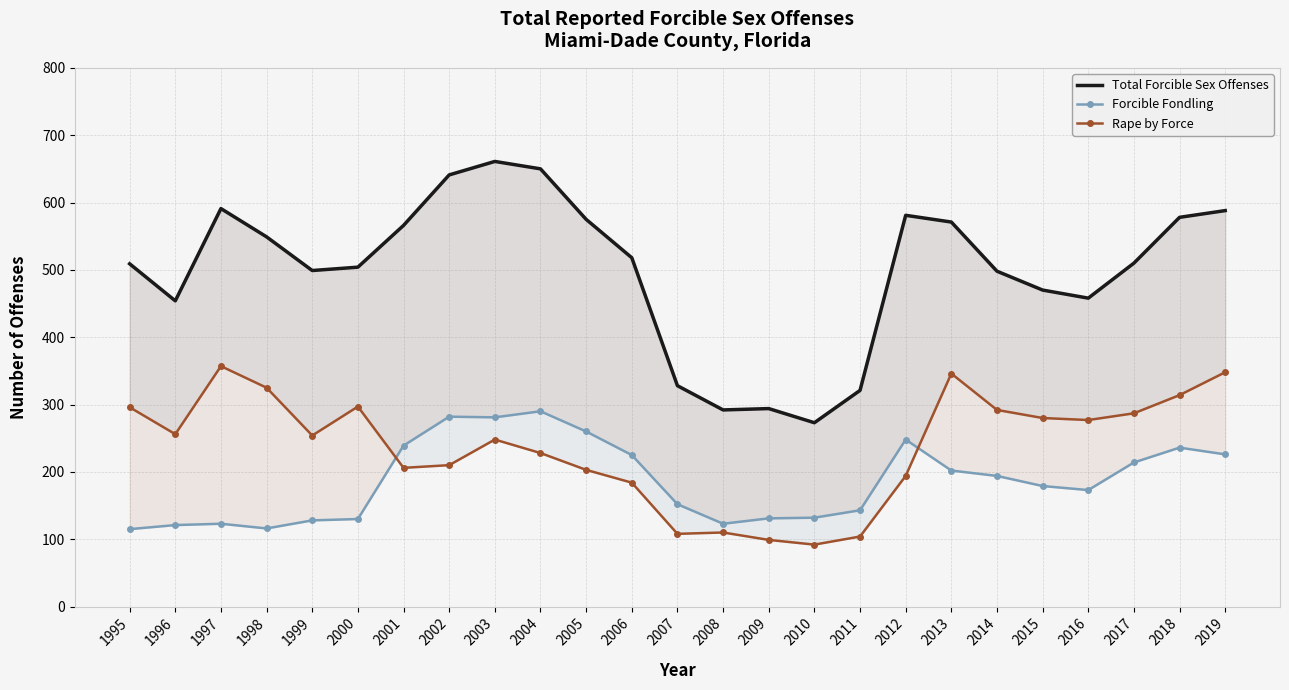

How many values in the Forcible Fondling series are below 179?

12